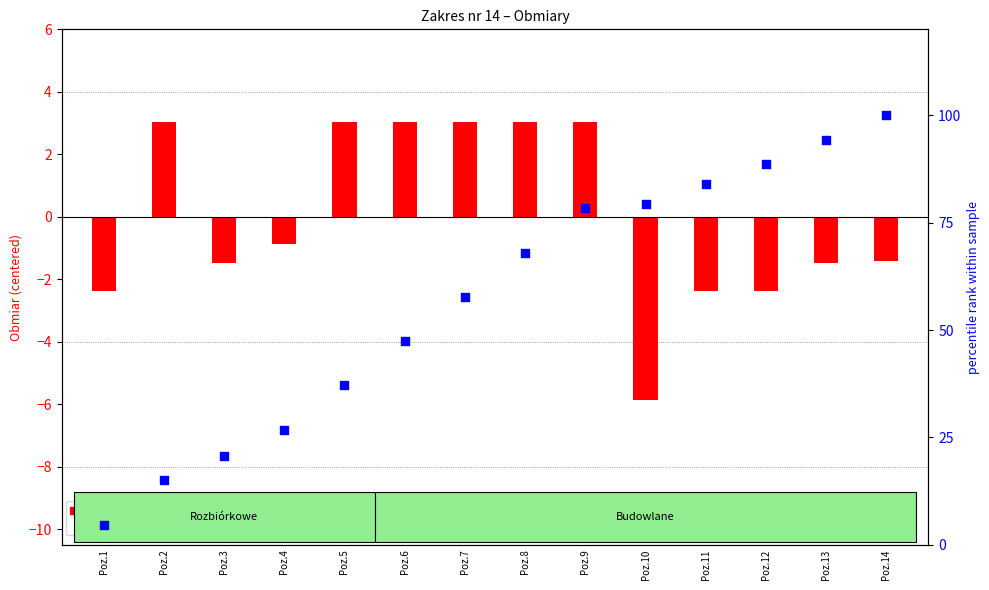

Which series contains the lowest Y value?

obmiar (centered)